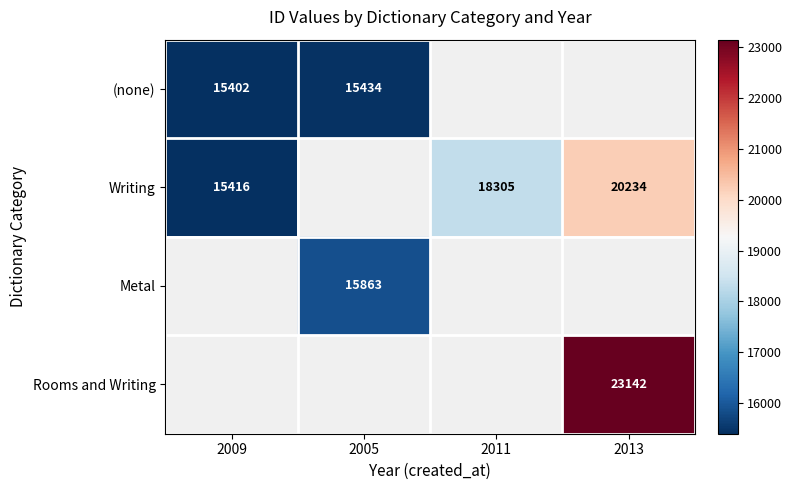

The value of Writing at 2011 is 18305. True or false?

True